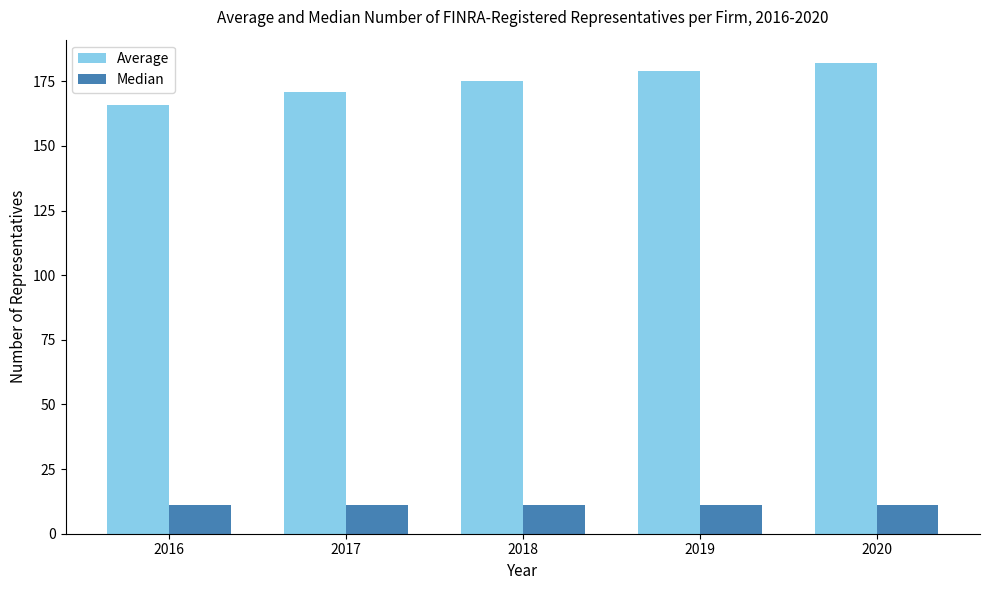

Is it true that Average equals 175 at 2018?

True